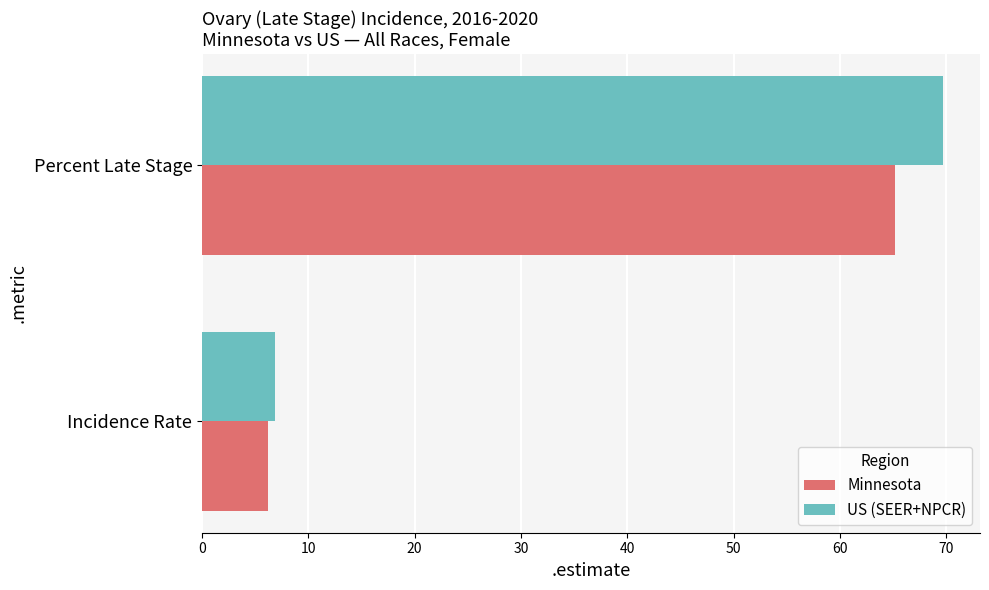

Rank the categories by Minnesota value from highest to lowest.

Percent Late Stage, Incidence Rate